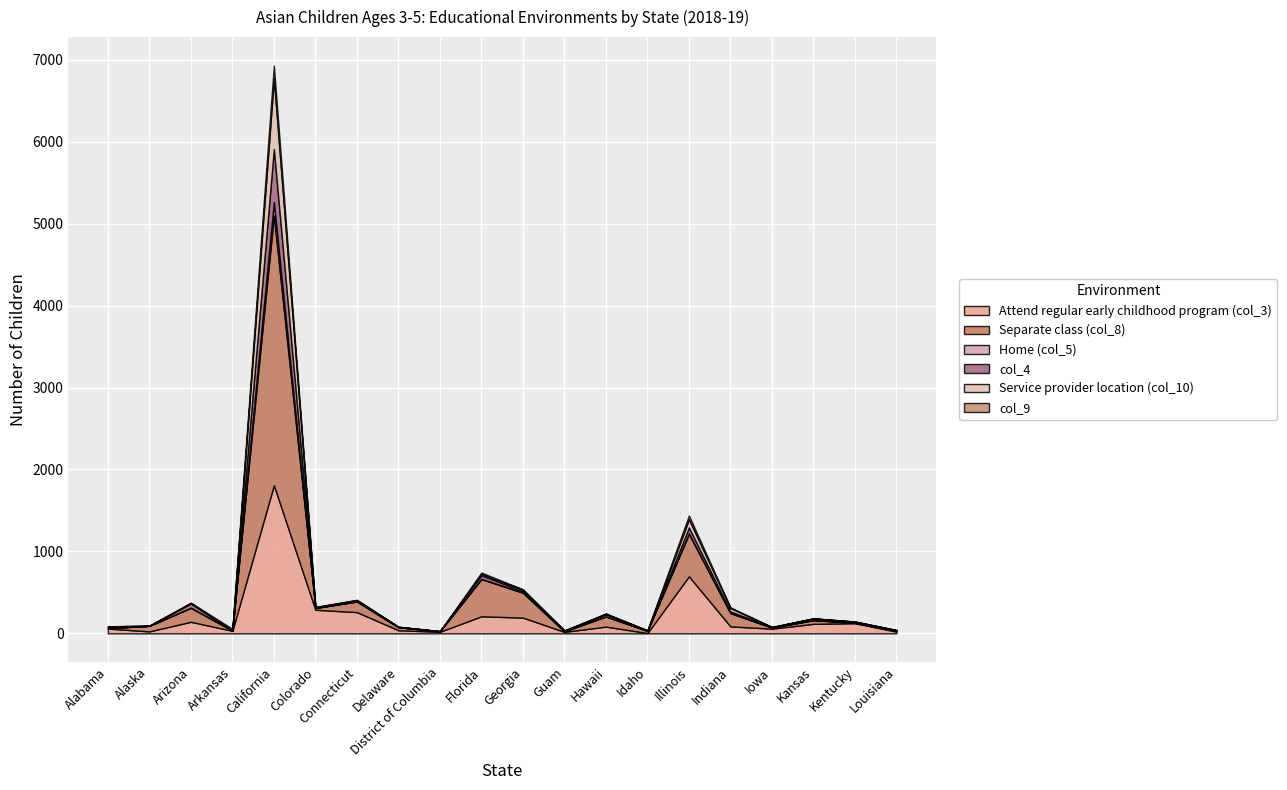

What is the label of the 12th point from the left?

Guam